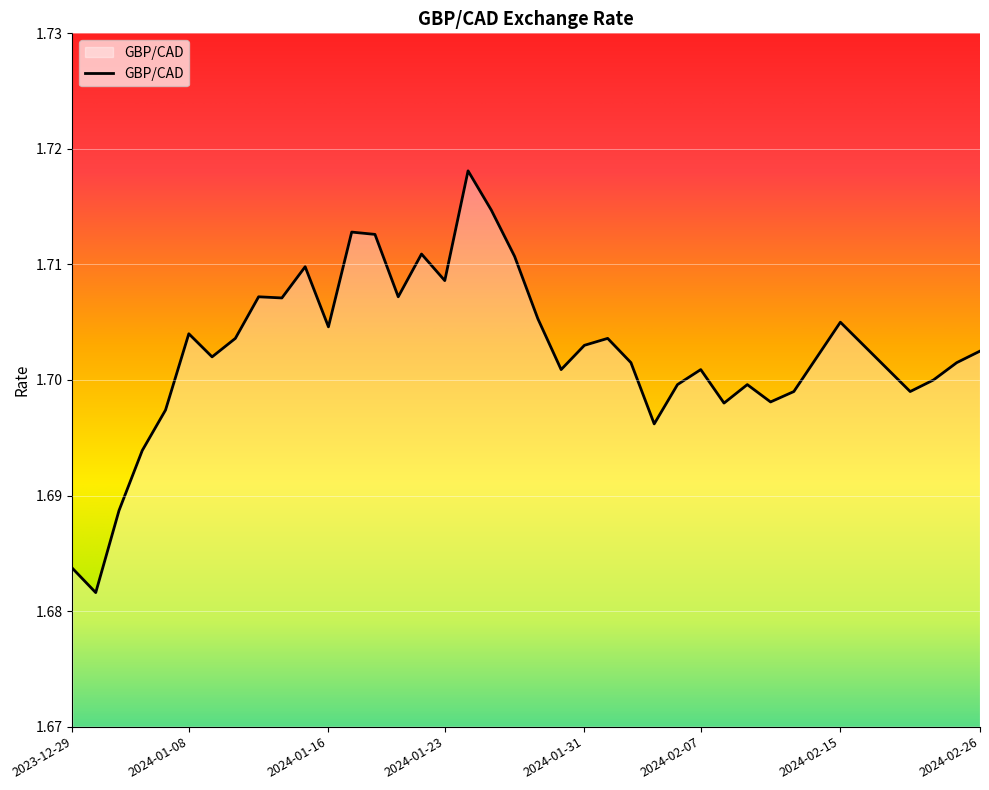

What is the label of the 11th point from the left?

2024-01-15